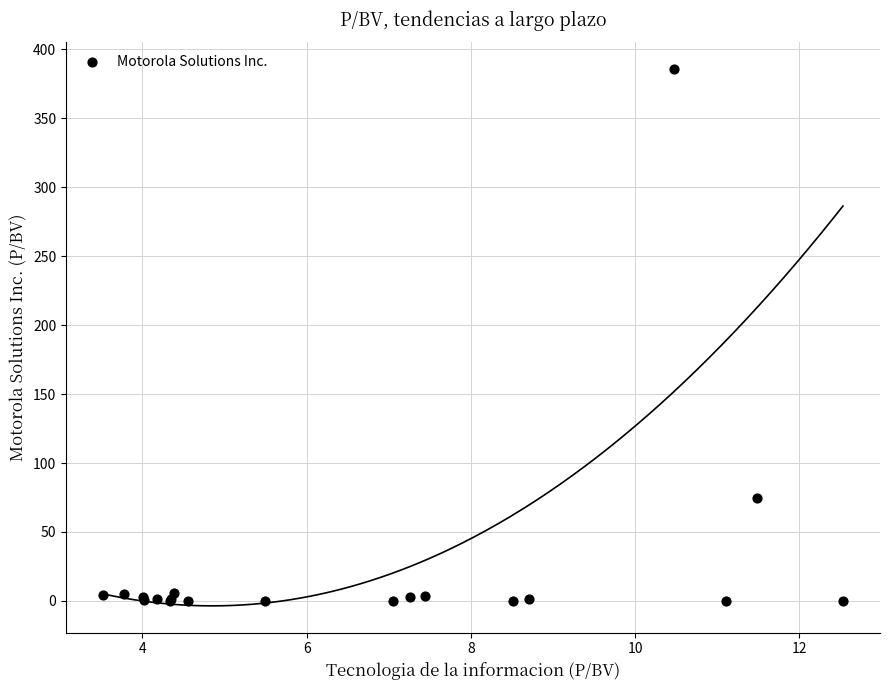

What Y value in the scatter plot is closest to 192?

74.3